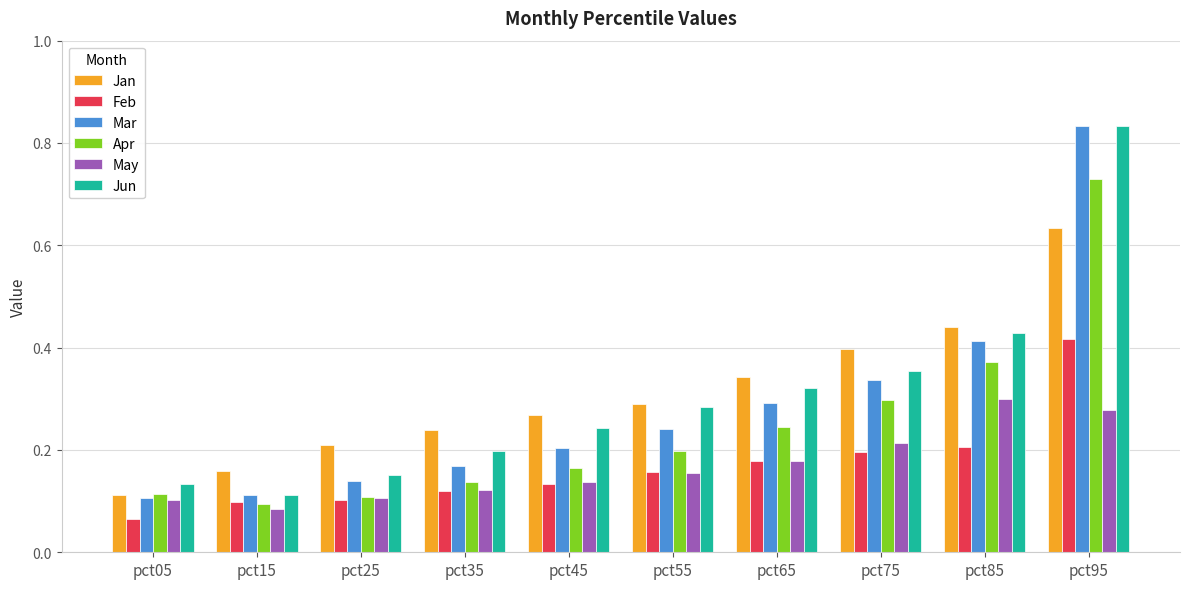

List the labels in order of Jan value, largest first.

pct95, pct85, pct75, pct65, pct55, pct45, pct35, pct25, pct15, pct05